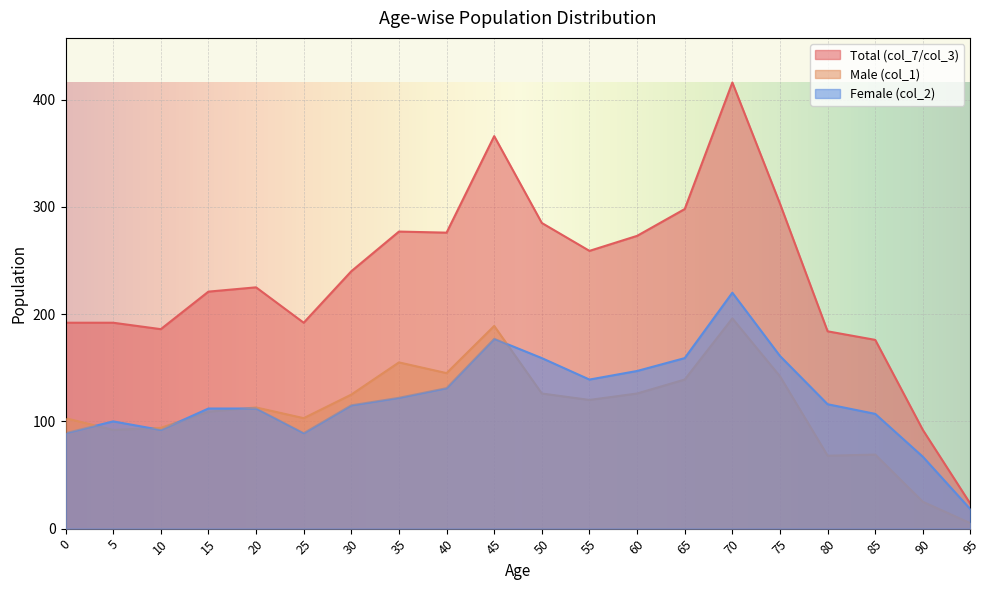

Does the chart display data point markers on the line(s)?

No